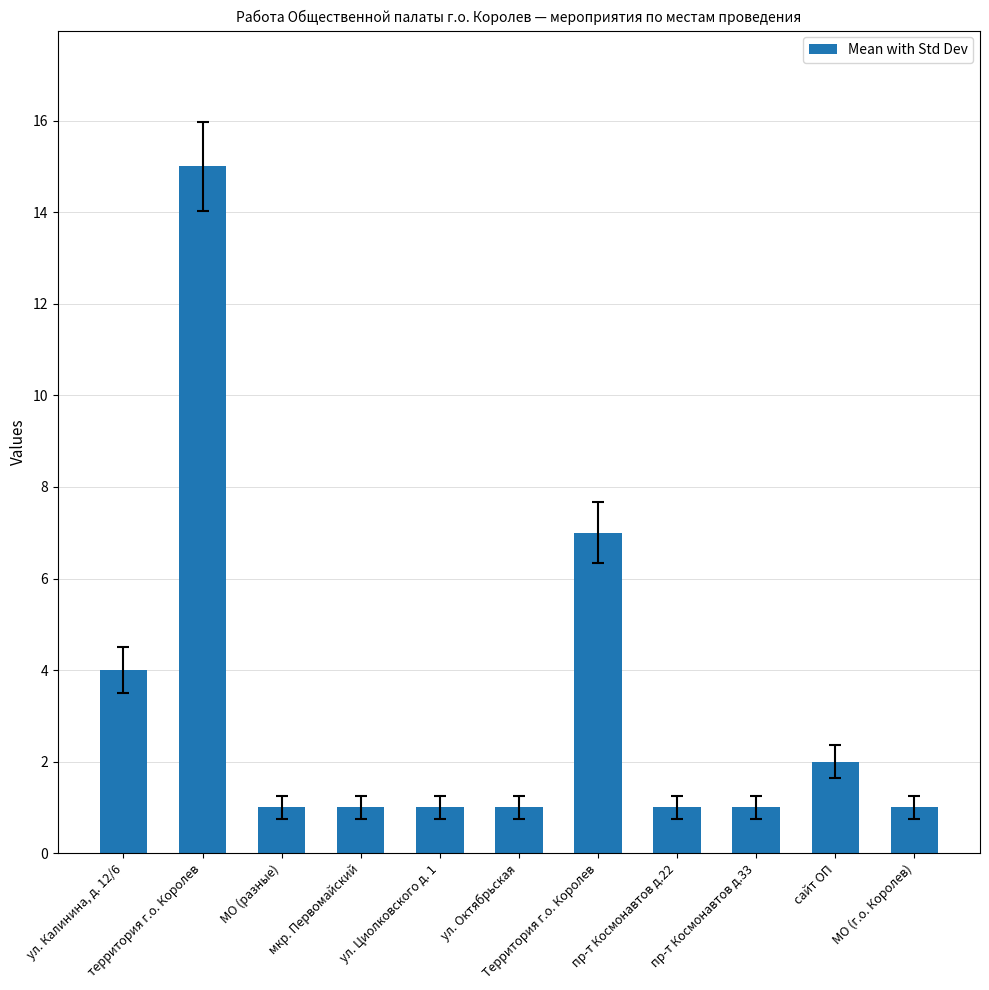

What is the value of the 10th bar from the left?

2